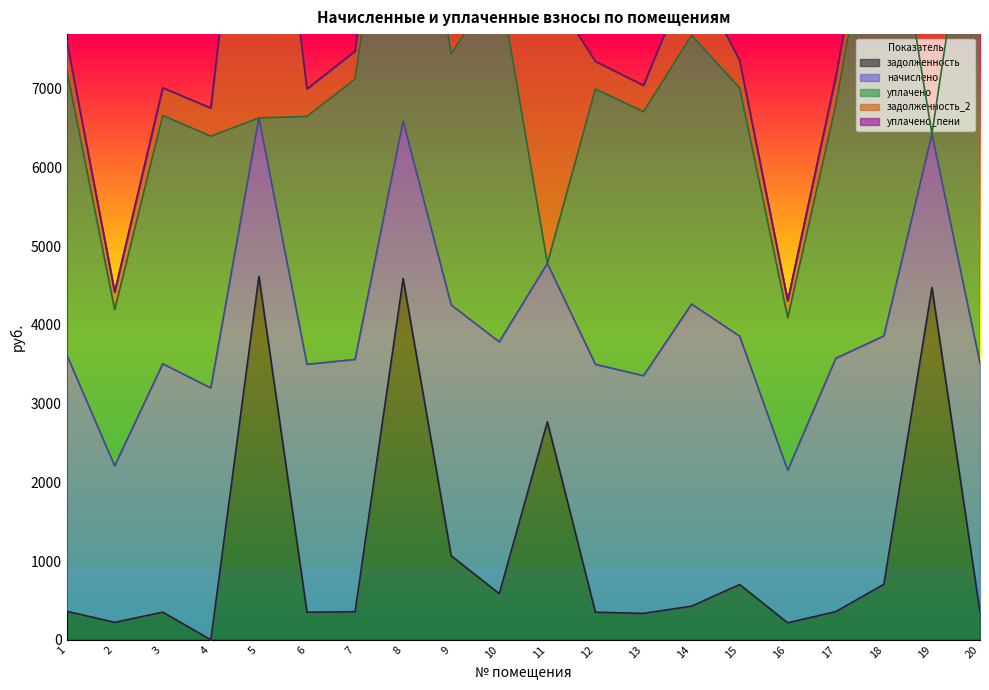

How many values in уплачено are above zero?

17